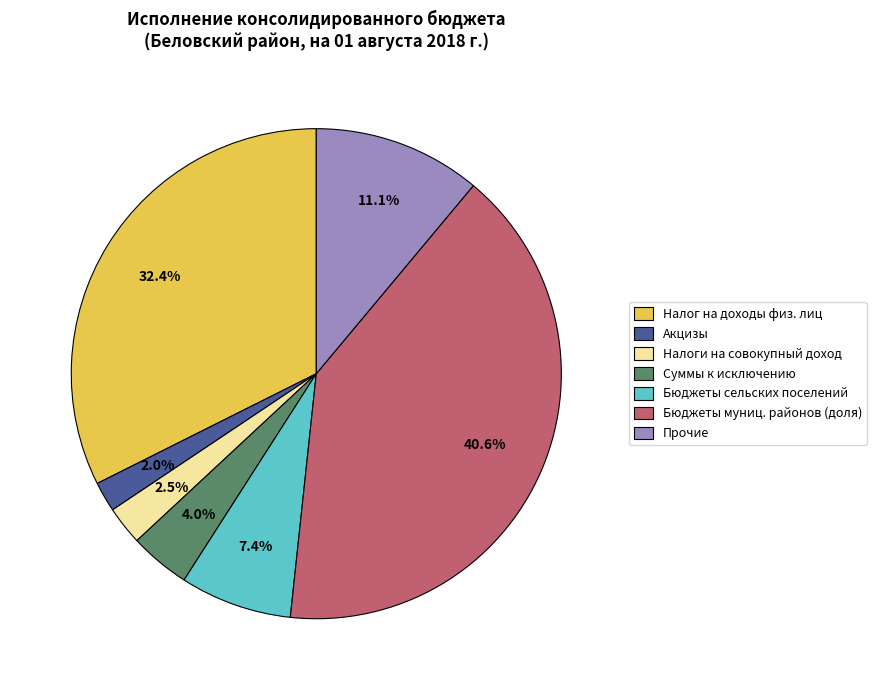

Rank the categories by value from lowest to highest.

Акцизы, Налоги на совокупный доход, Суммы к исключению, Бюджеты сельских поселений, Прочие, Налог на доходы физ. лиц, Бюджеты муниц. районов (доля)